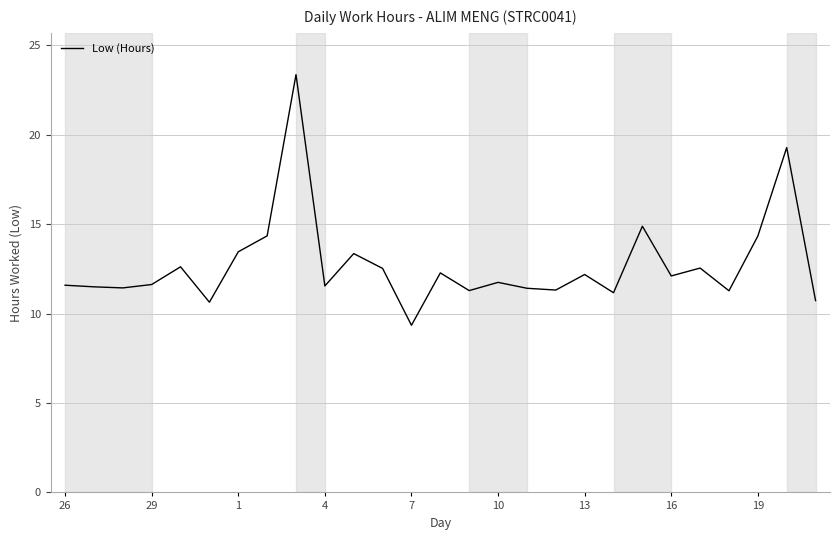

What is the maximum value shown in the chart?

23.4